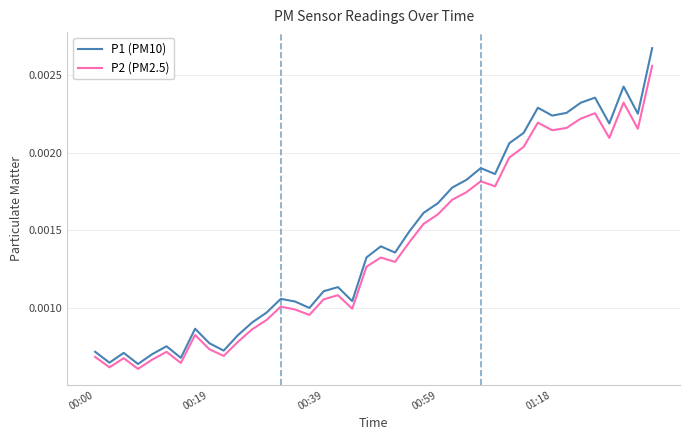

List the series in order of their overall mean, lowest first.

P2 (PM2.5), P1 (PM10)